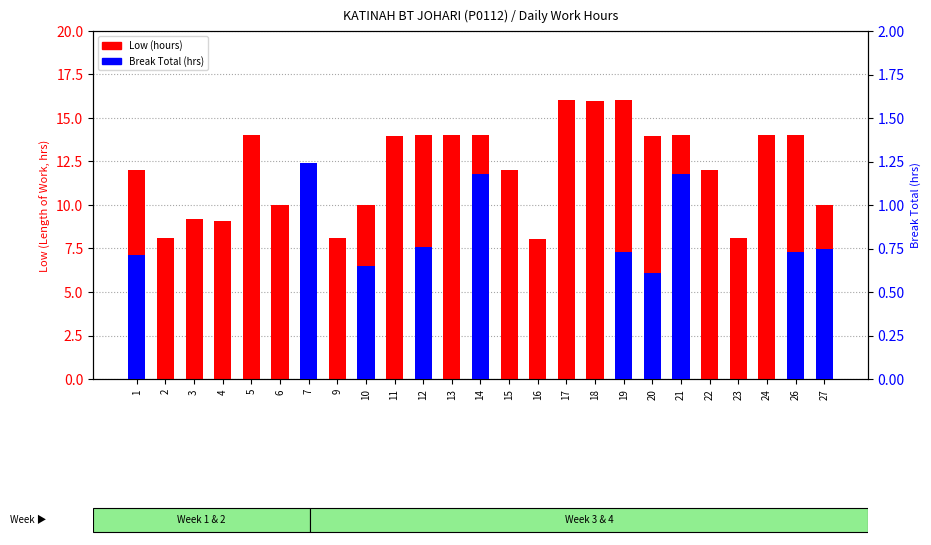

Are the bars grouped side by side (vs. stacked)?

Yes